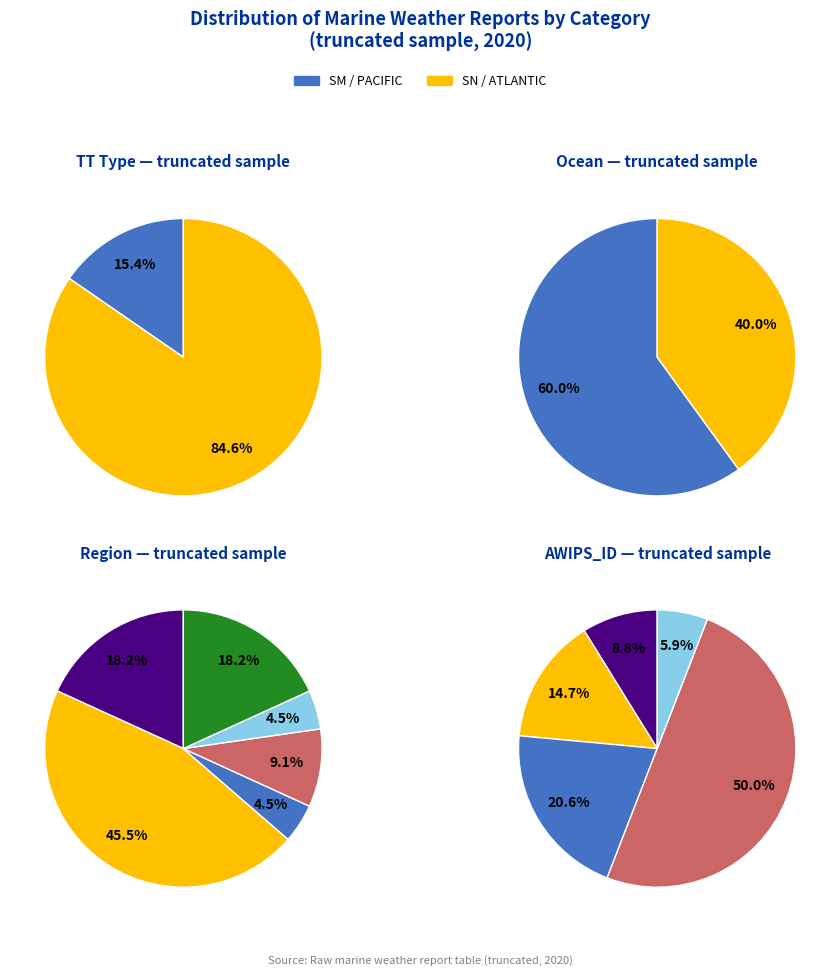

Count the number of slices in the pie.

2